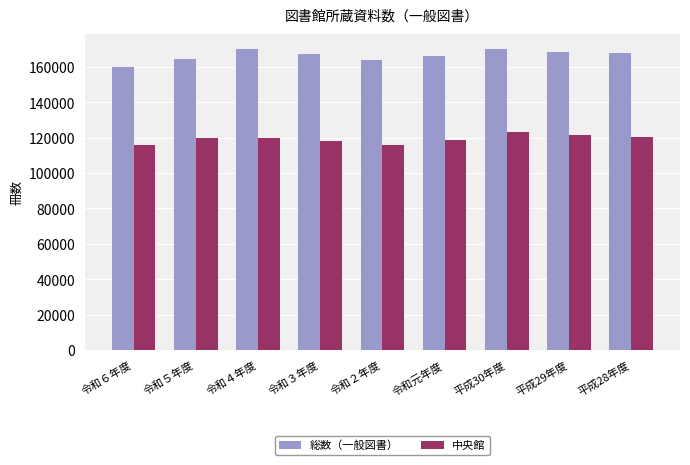

At which label does 総数（一般図書） reach its minimum?

令和６年度